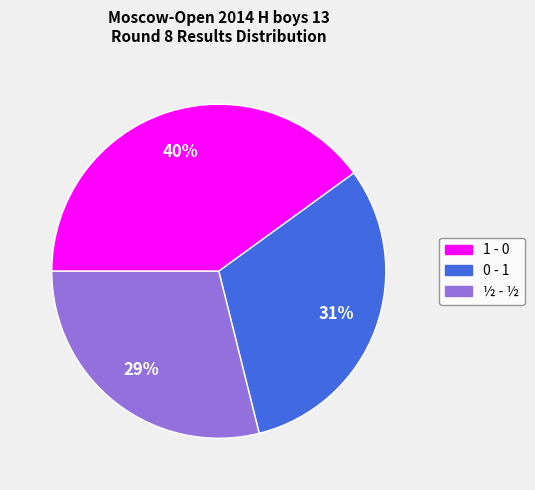

Which category has the biggest portion of the pie?

1 - 0